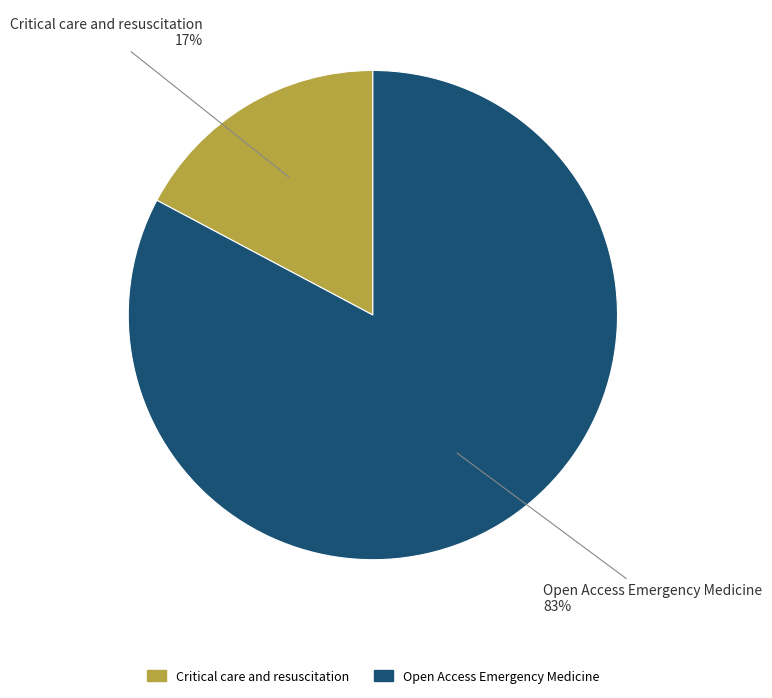

The Critical care and resuscitation slice represents 26% of the pie. True or false?

False